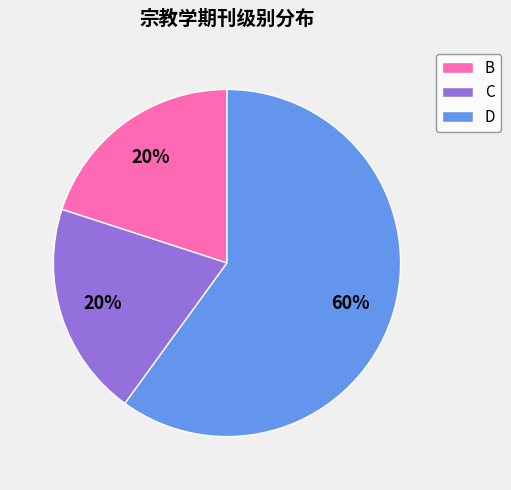

Which category has the biggest portion of the pie?

D